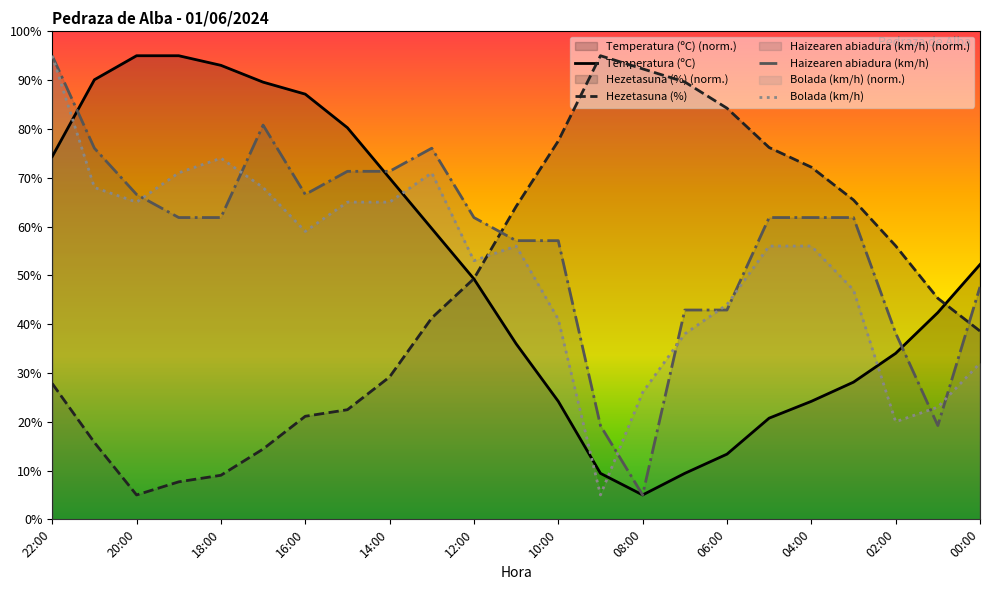

Where is the first local minimum for Bolada (km/h)?

20:00